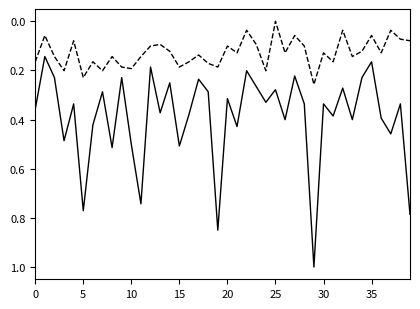

What is the maximum value shown in the chart?

1.0